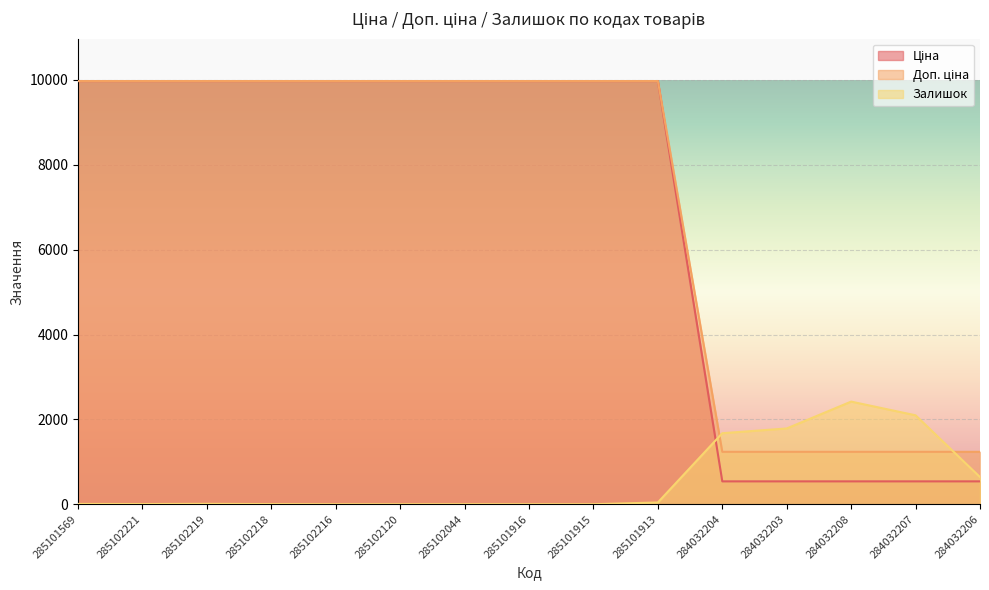

True or false: Ціна and Доп. ціна intersect in this chart.

False